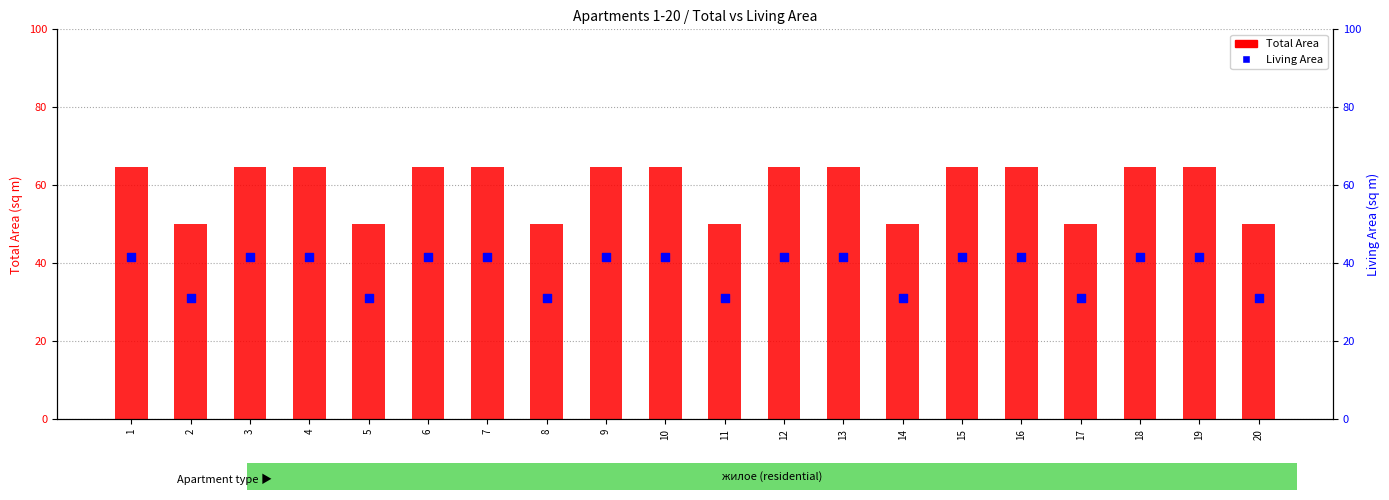

Is the value of Total Area at 12 greater than the value of Living Area at 2?

Yes